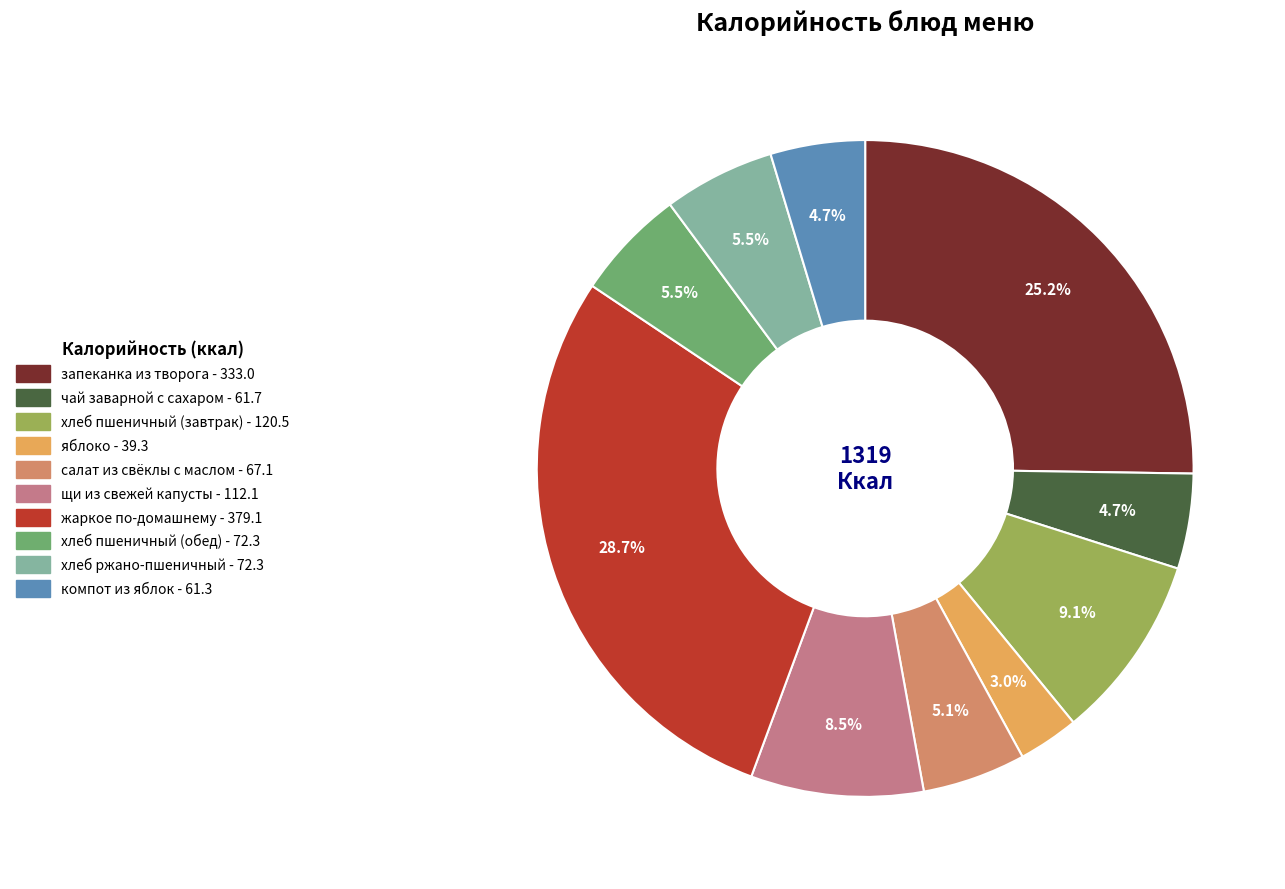

How much of the chart is everything except хлеб пшеничный (завтрак)?

90.9%